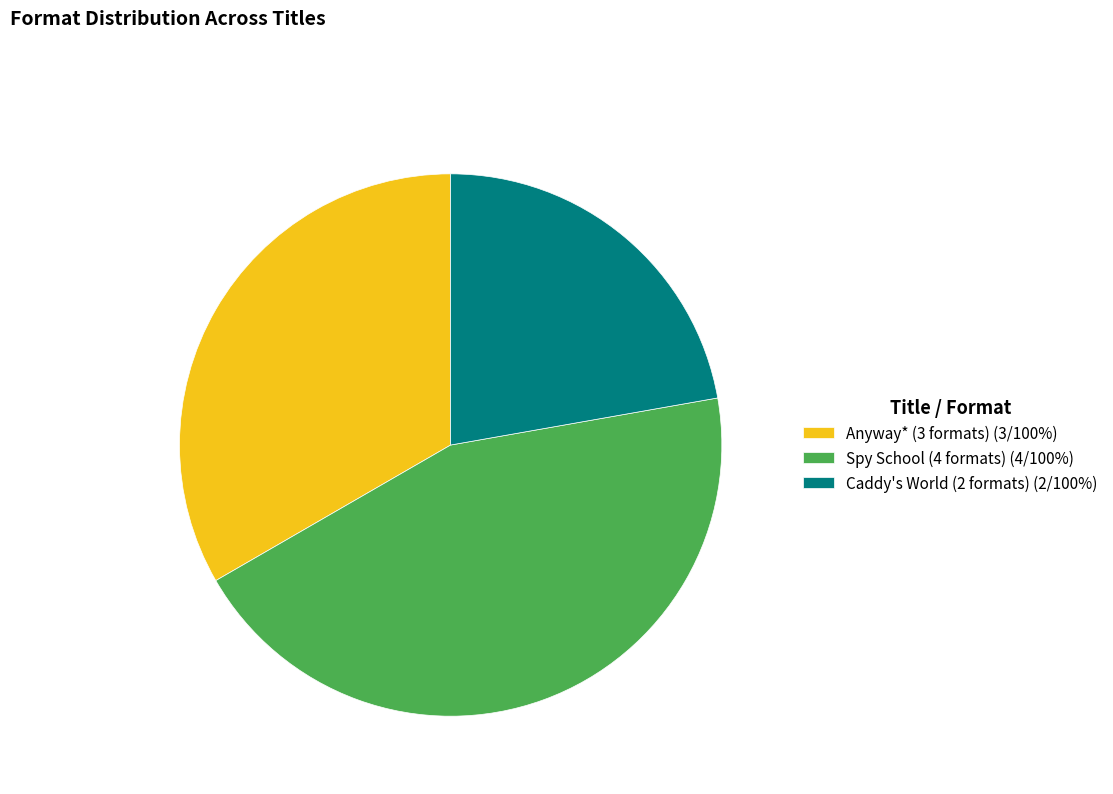

How many slices are in this pie chart?

3